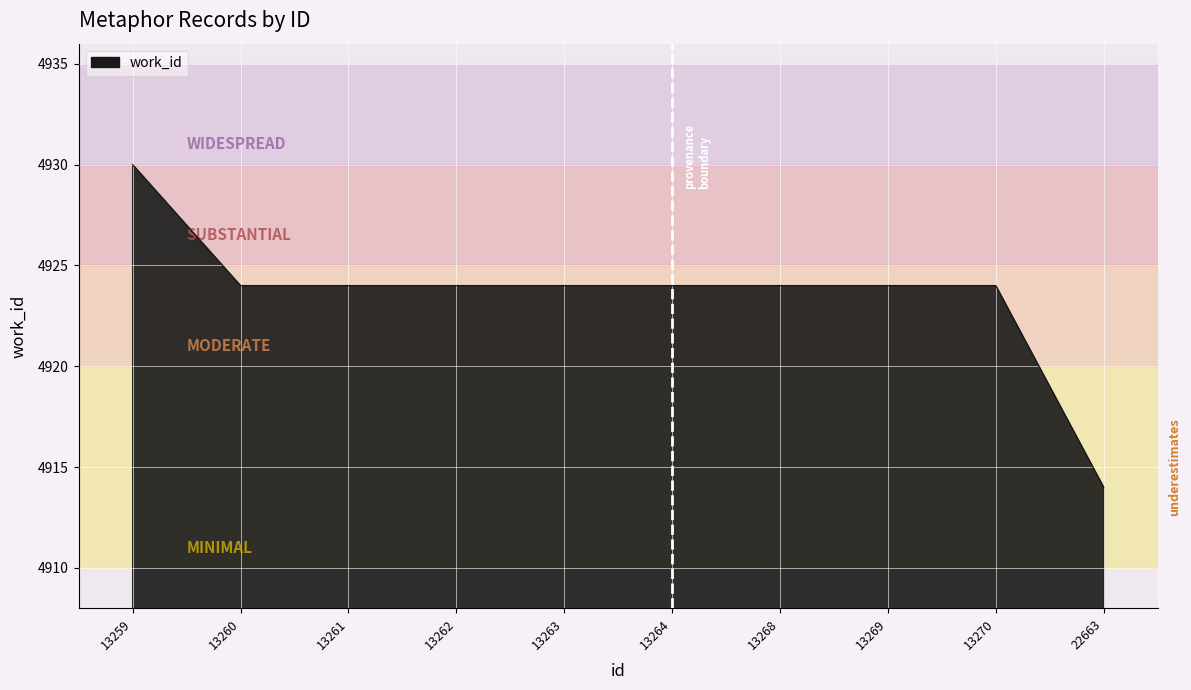

What is the ratio of the value at 13270 to the value at 22663?

1.0